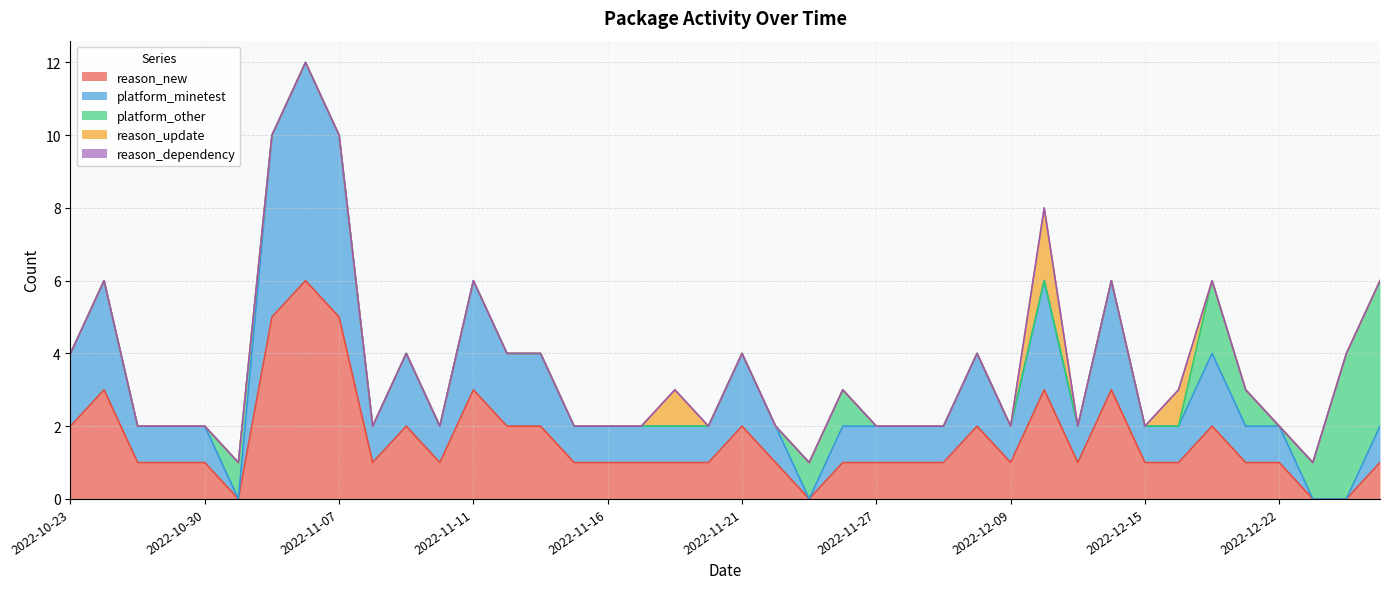

What is the difference between the highest and lowest values at 2022-12-21?

1